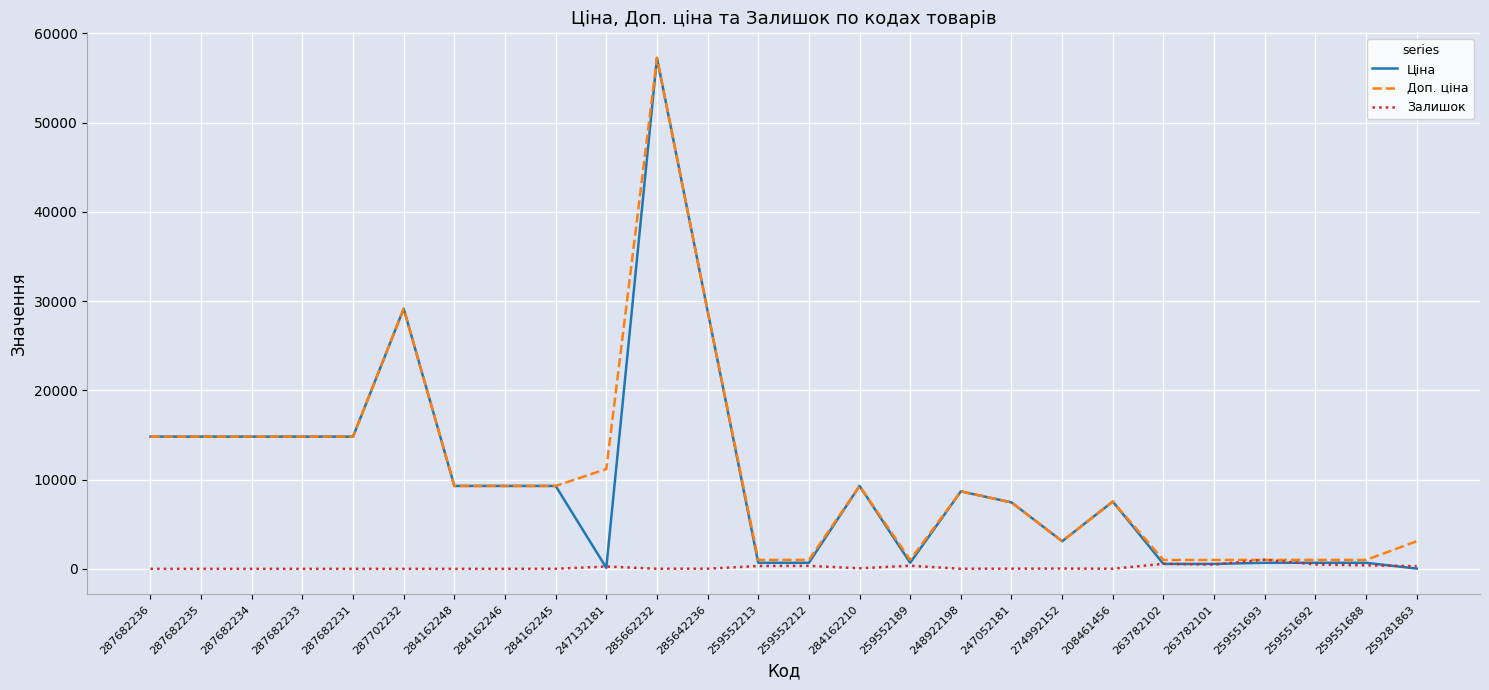

Is it true that Доп. ціна equals 7539.3 at 208461456?

True